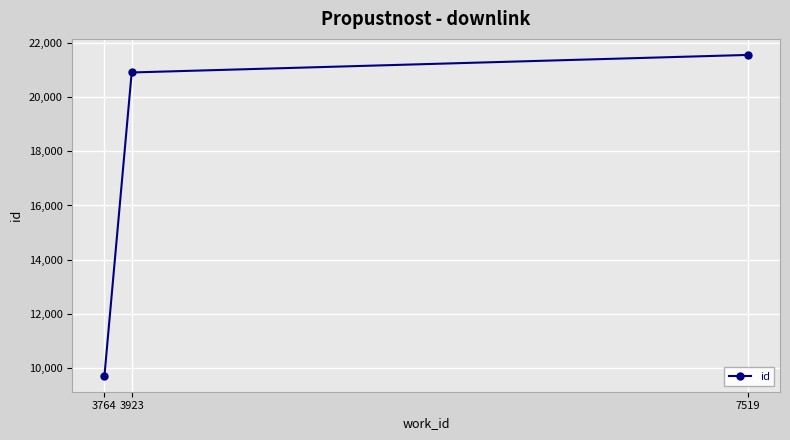

Does the chart have visible grid lines?

Yes